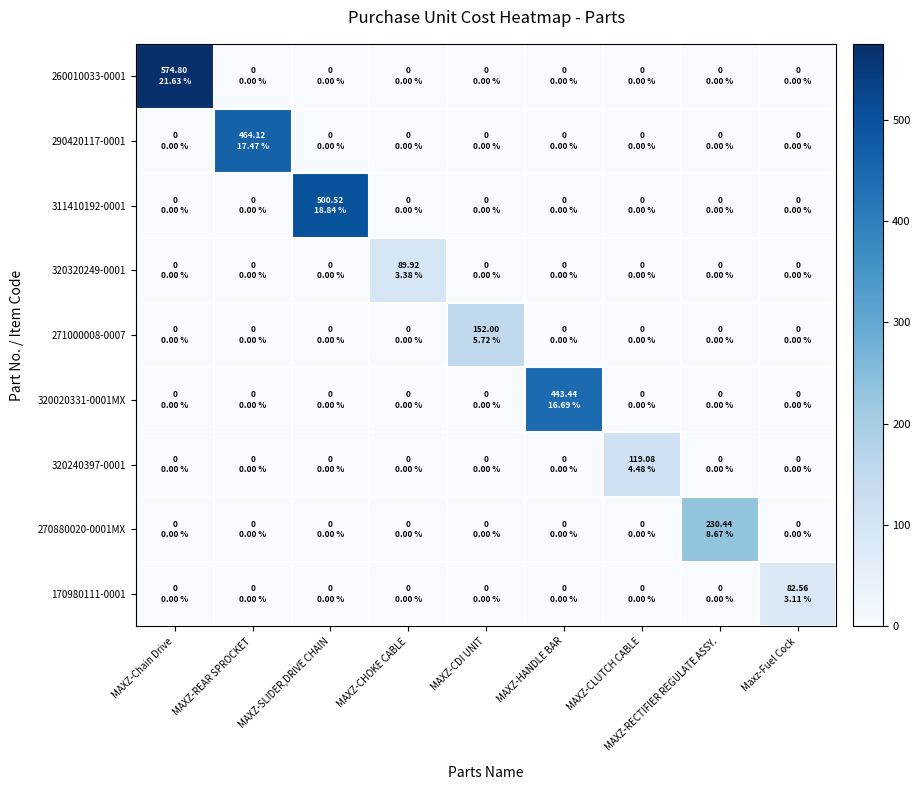

At how many categories does at least one series exceed 369?

4